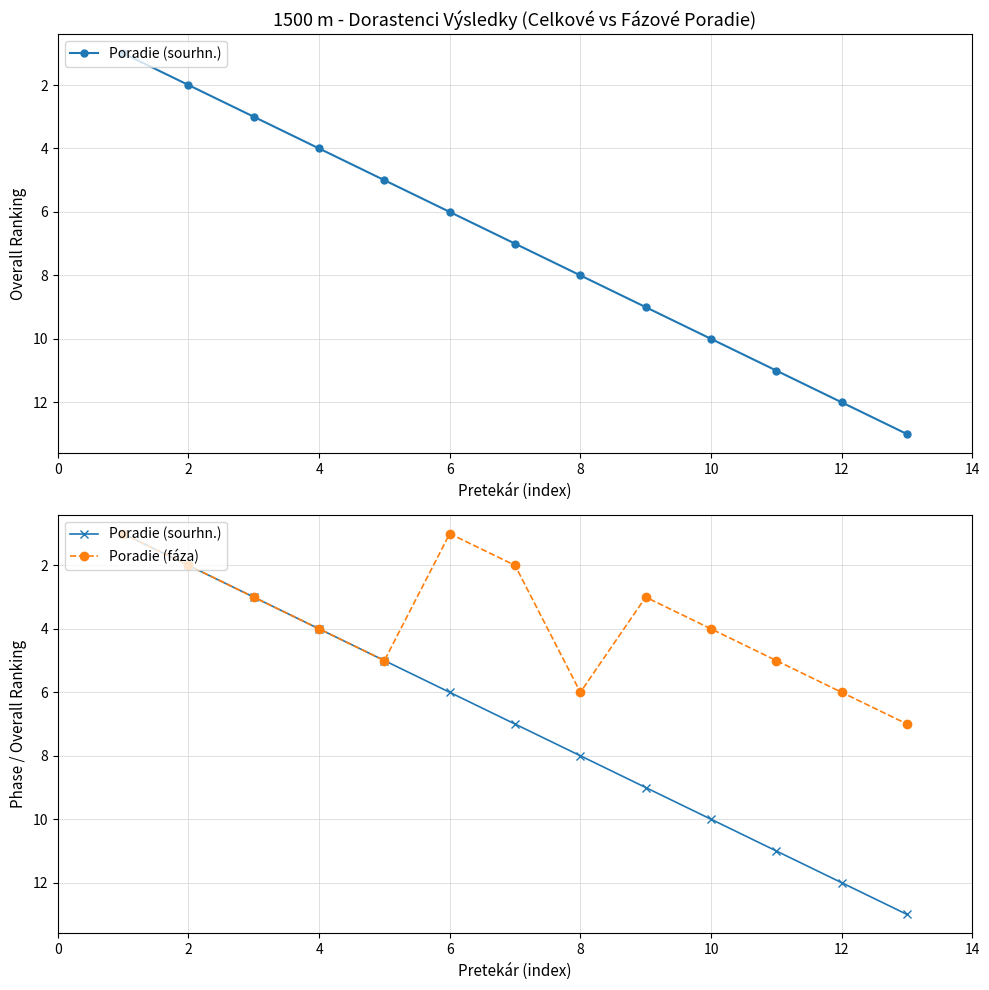

True or false: Poradie (fáza) and Poradie (sourhn.) cross at least once.

False